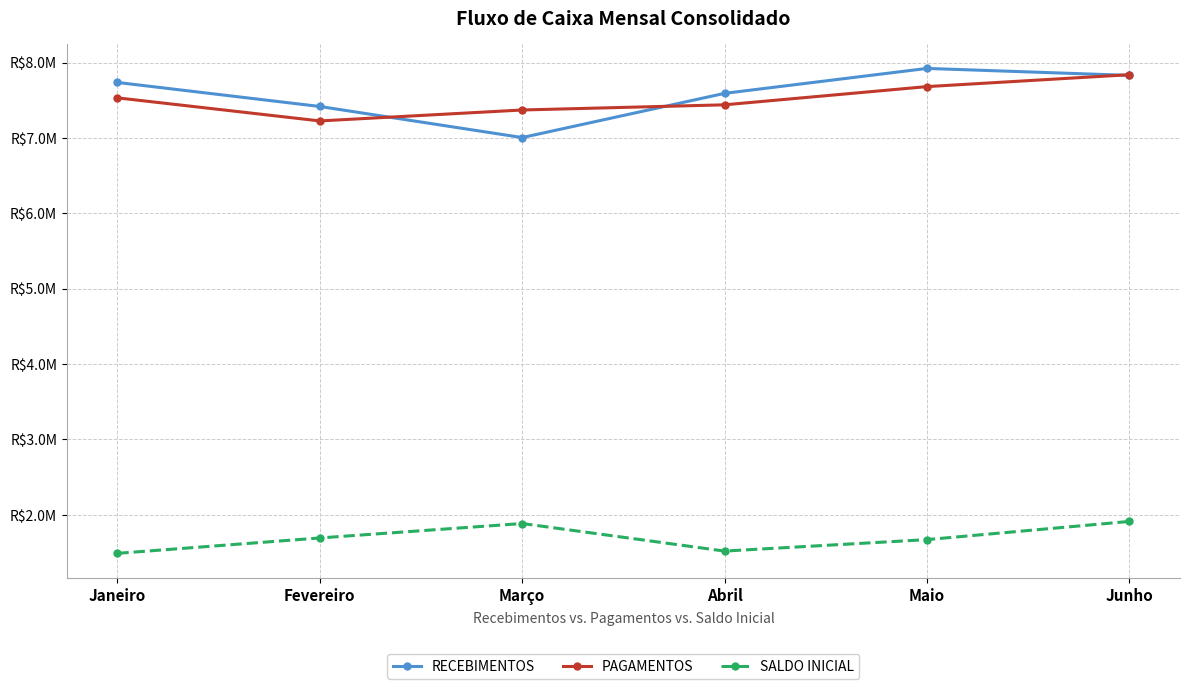

What is the smallest value displayed?

1487512